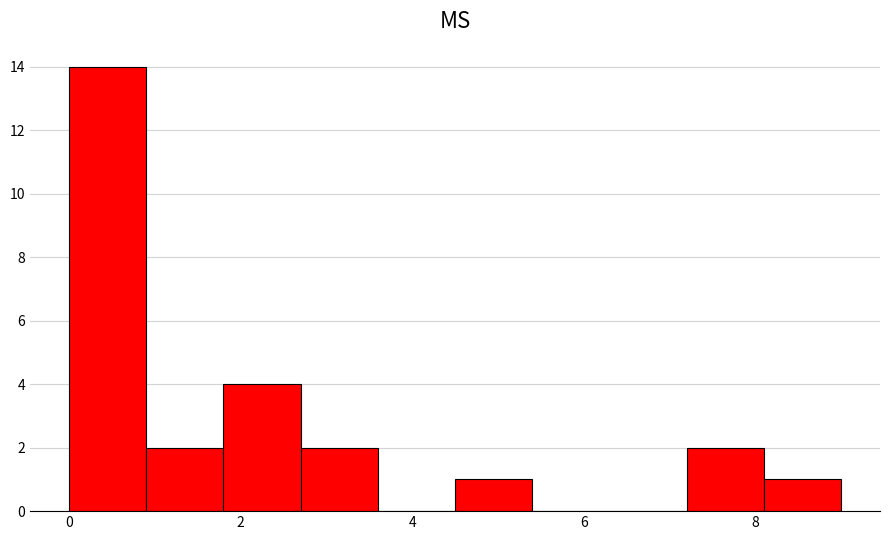

Reading left to right, list every bar in this chart as the range it spans on the x-axis followed by its height. Neither the bar edges nor the heights are printed on the chart, so give them approximately, as read against the axes.

0.0 to 0.9: 14
0.9 to 1.8: 2
1.8 to 2.7: 4
2.7 to 3.6: 2
3.6 to 4.5: 0
4.5 to 5.4: 1
5.4 to 6.3: 0
6.3 to 7.2: 0
7.2 to 8.1: 2
8.1 to 9.0: 1